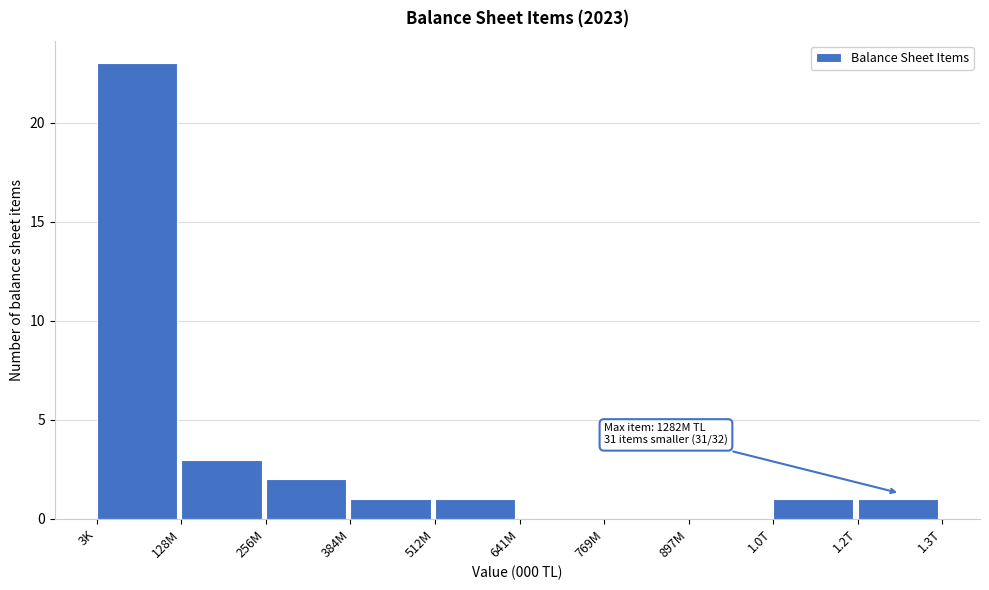

Reading left to right, what are all the values shown in this chart?

3K=23	128M=3	256M=2	384M=1	512M=1	641M=0	769M=0	897M=0	1.0T=1	1.2T=1